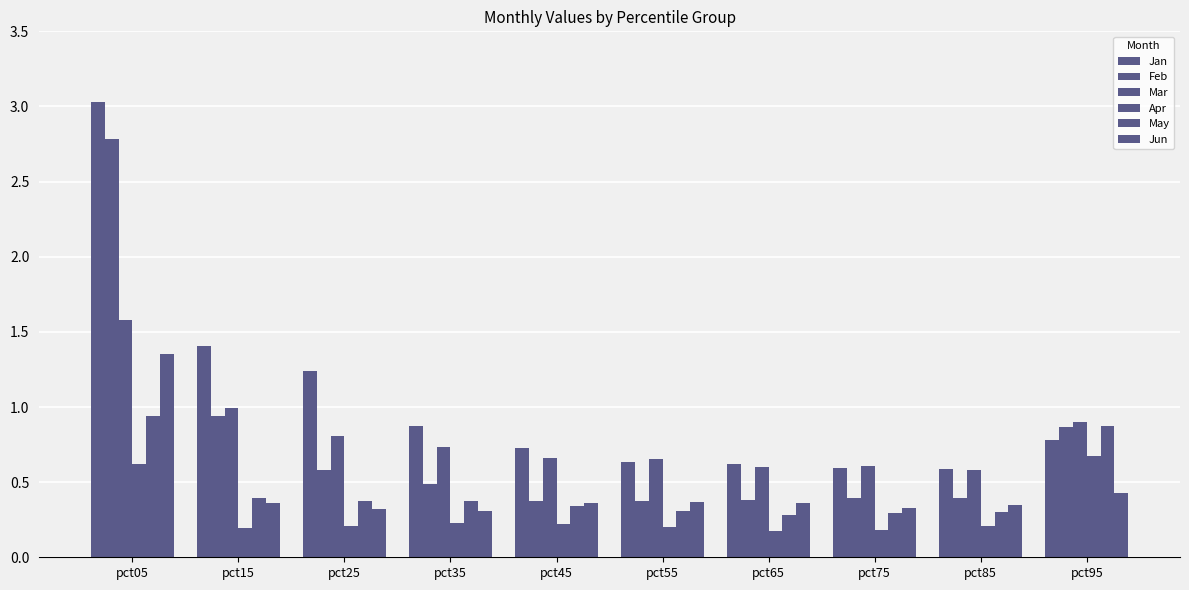

How many data points does each series have?

10